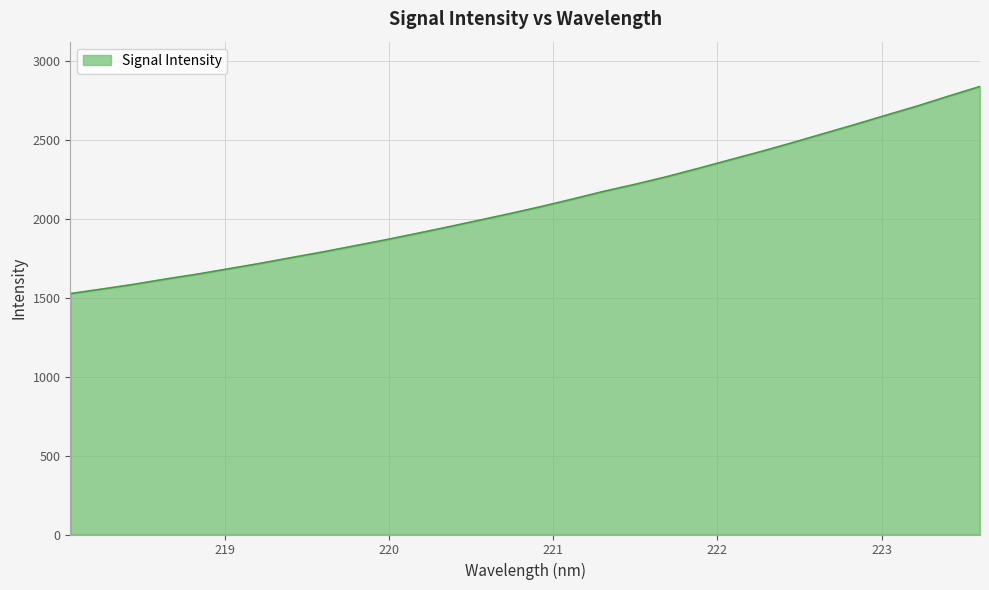

What is the maximum value shown in the chart?

2836.1